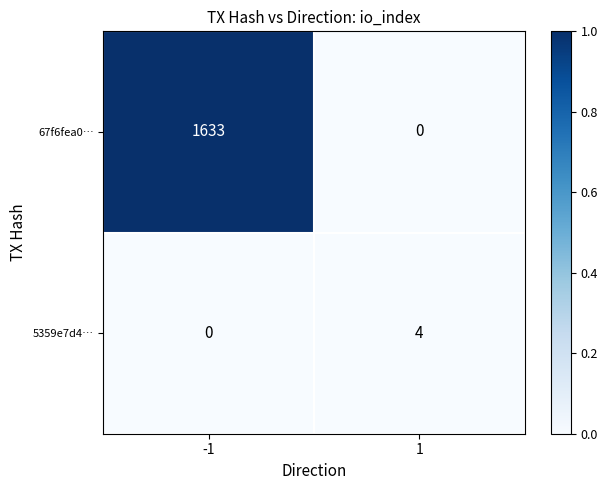

What is the total value across all series at -1?

1633